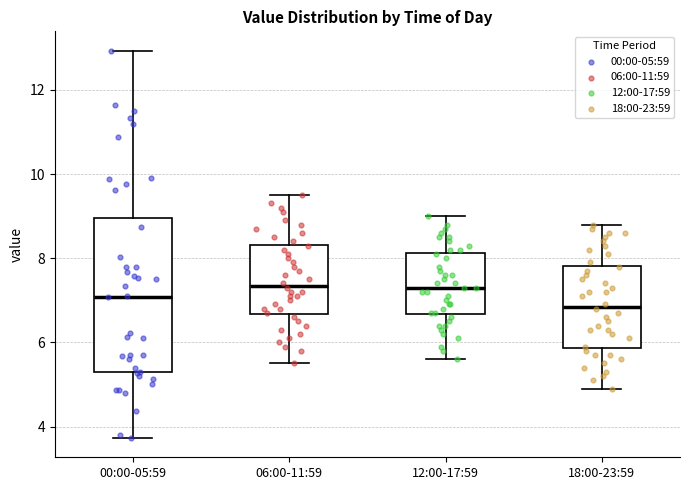

Reading left to right, read every box against the y-axis: the position of its median line, the range the box covers, and the ends of its whiskers. The values are not printed on the chart, so give them approximately, as read against the axis.

00:00-05:59: median 7.0, box 5.2 to 9.0, whiskers 3.8 to 13.0
06:00-11:59: median 7.4, box 6.6 to 8.4, whiskers 5.6 to 9.6
12:00-17:59: median 7.4, box 6.6 to 8.2, whiskers 5.6 to 9.0
18:00-23:59: median 6.8, box 5.8 to 7.8, whiskers 5.0 to 8.8